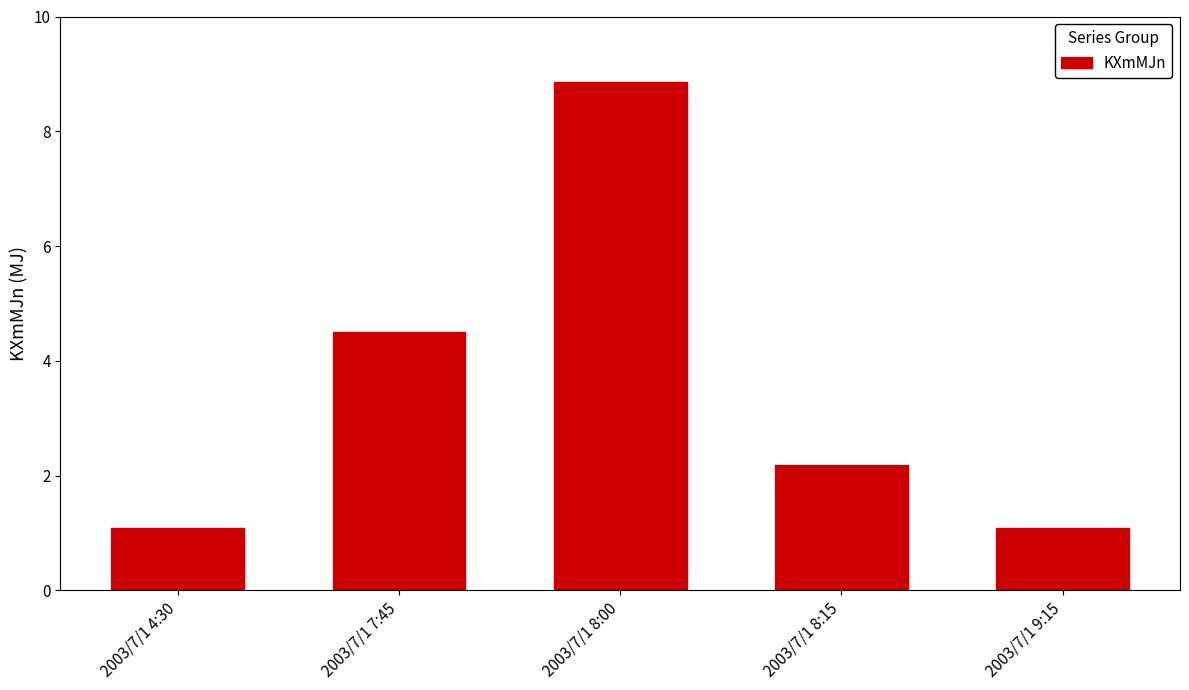

What is the value of the 2nd bar from the left?

4.5